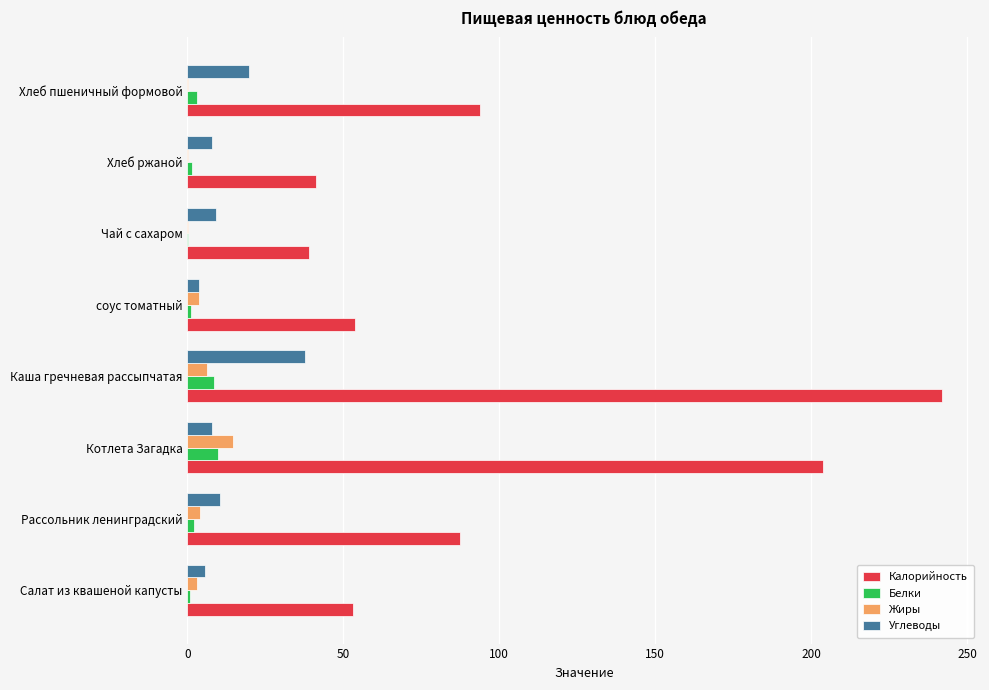

True or false: Калорийность has a value of 53.0 at Салат из квашеной капусты.

True